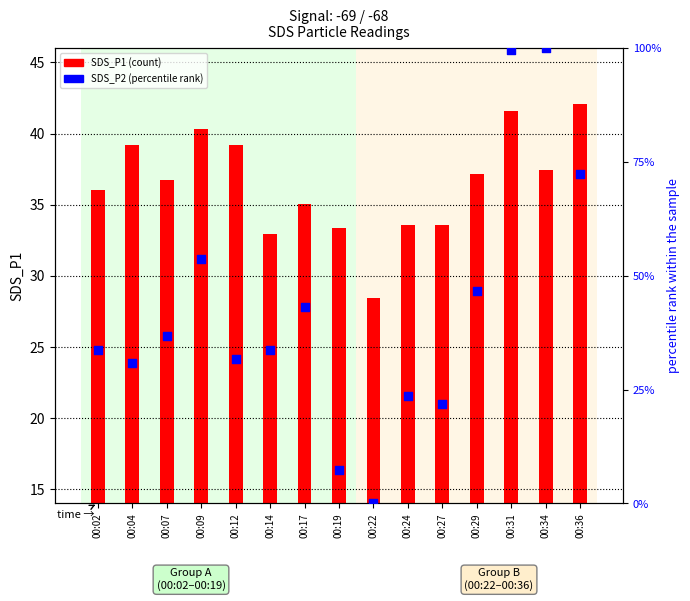

Which series has the widest spread of Y values?

SDS_P2